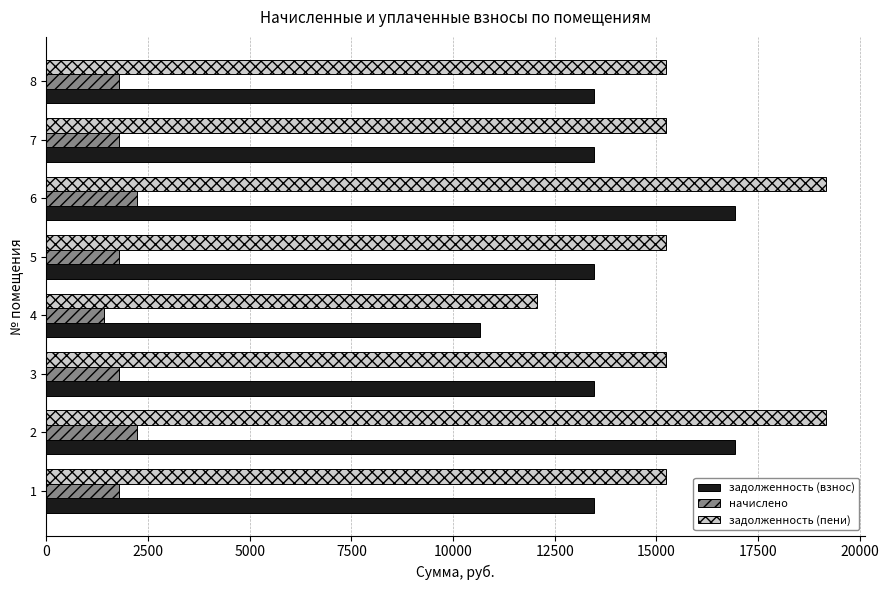

Between 3 and 6, which series saw the biggest shift?

задолженность (пени)